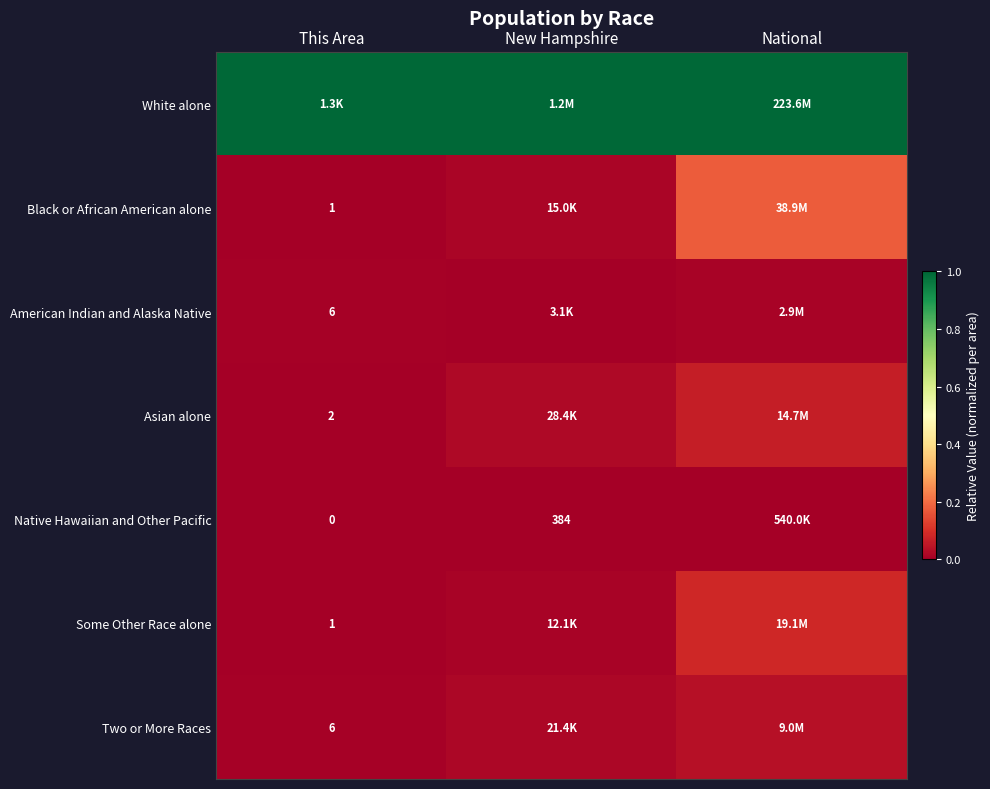

Is the value of Some Other Race alone at This Area greater than the value of American Indian and Alaska Native at This Area?

No